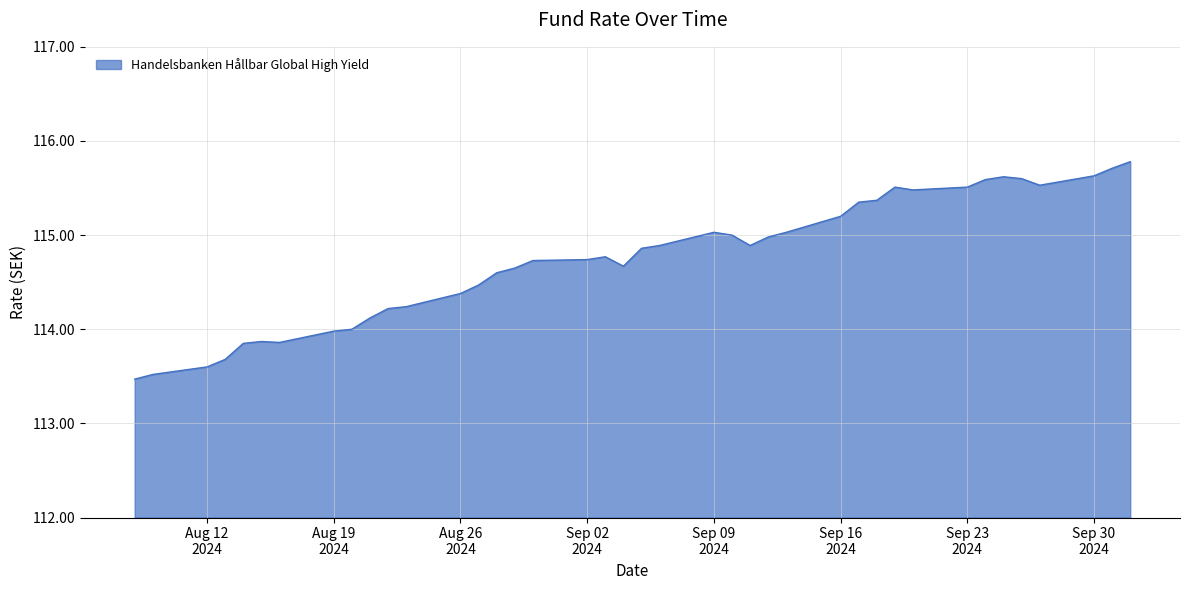

True or false: there are more than 2 points higher than both neighbors.

True